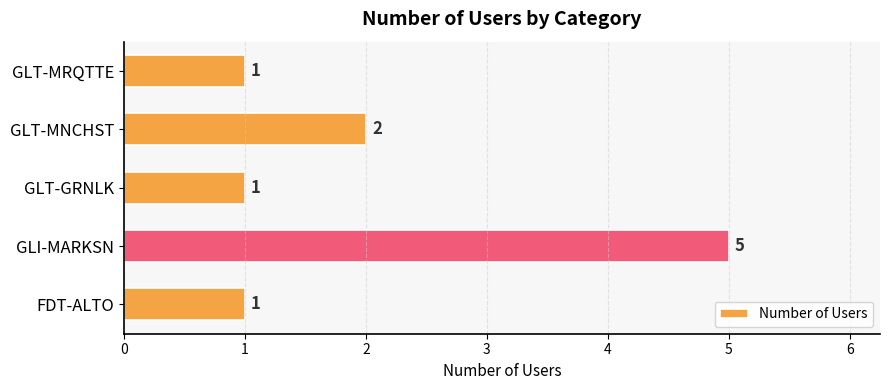

What is the difference between the second highest and second lowest values?

1